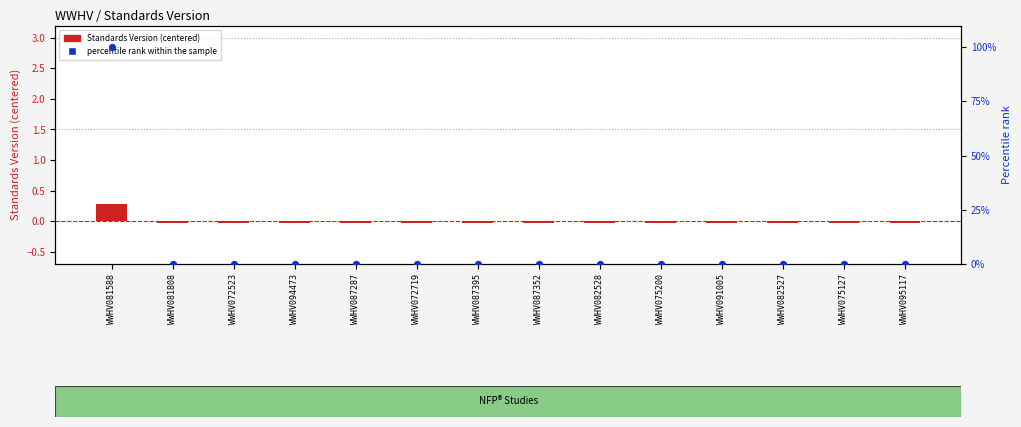

Is the value of percentile rank within the sample at WWHV072719 greater than the value of Standards Version (centered) at WWHV082528?

Yes